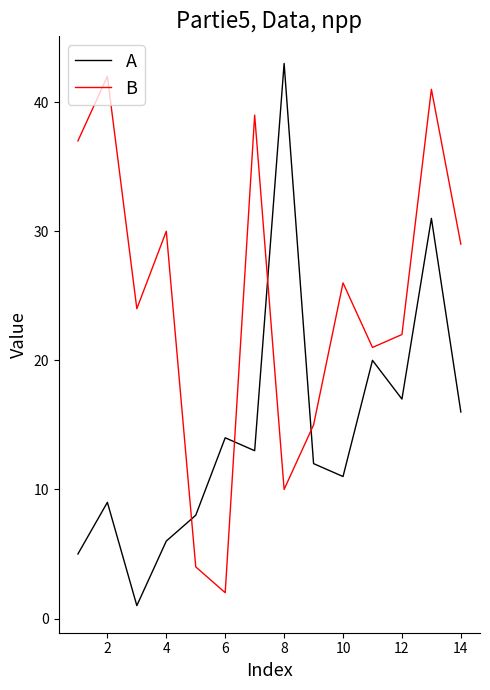

What is the difference between the maximum and minimum values in the B series?

40